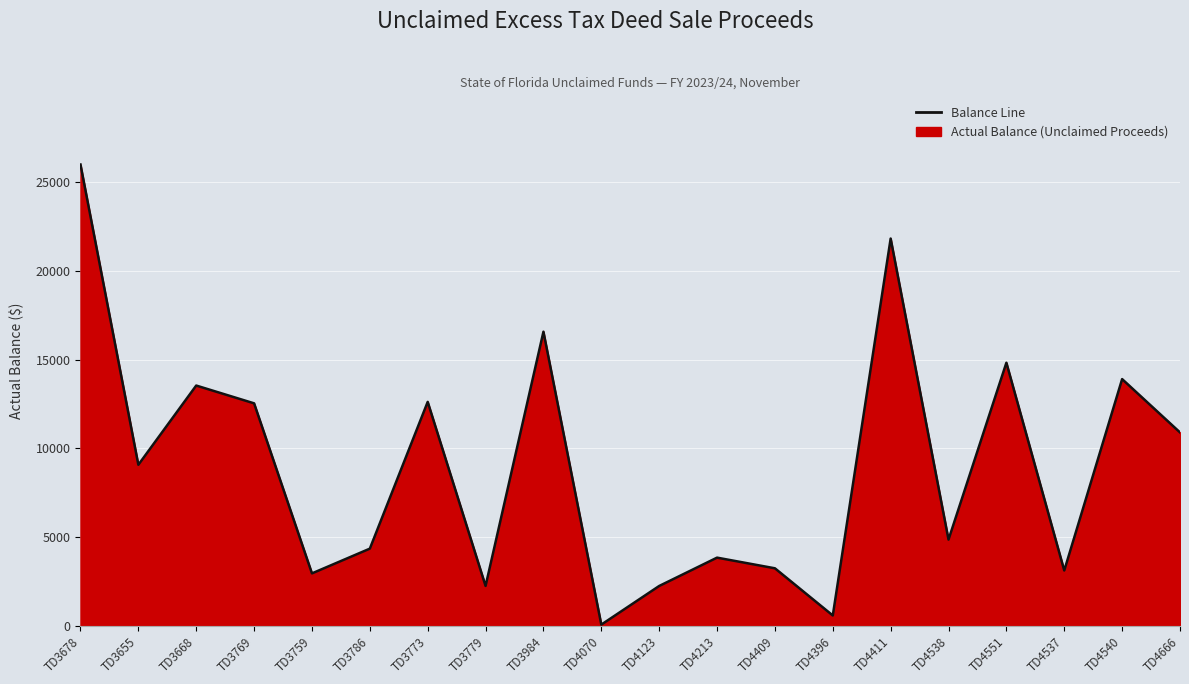

Rank the categories by value from lowest to highest.

TD4070, TD4396, TD4123, TD3779, TD3759, TD4537, TD4409, TD4213, TD3786, TD4538, TD3655, TD4666, TD3769, TD3773, TD3668, TD4540, TD4551, TD3984, TD4411, TD3678